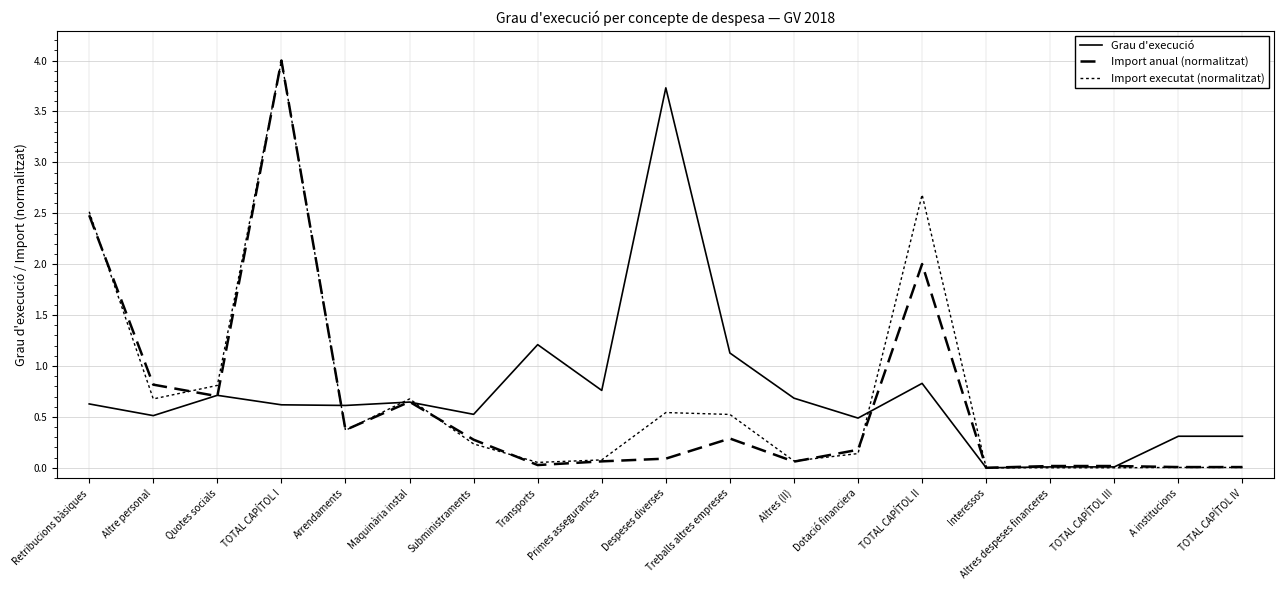

Does the chart display data point markers on the line(s)?

No